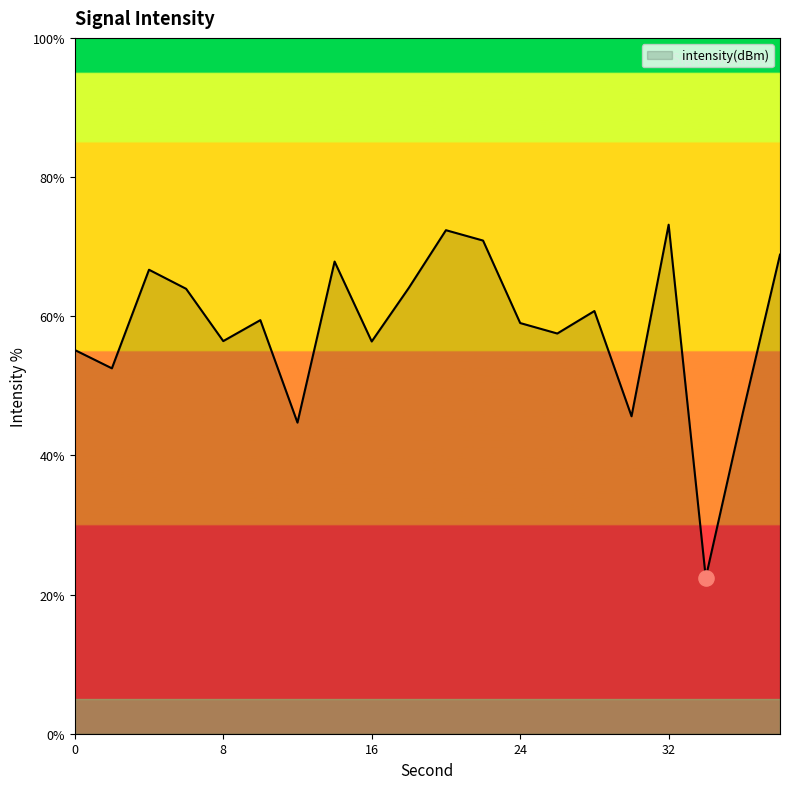

What is the smallest value displayed?

22.4